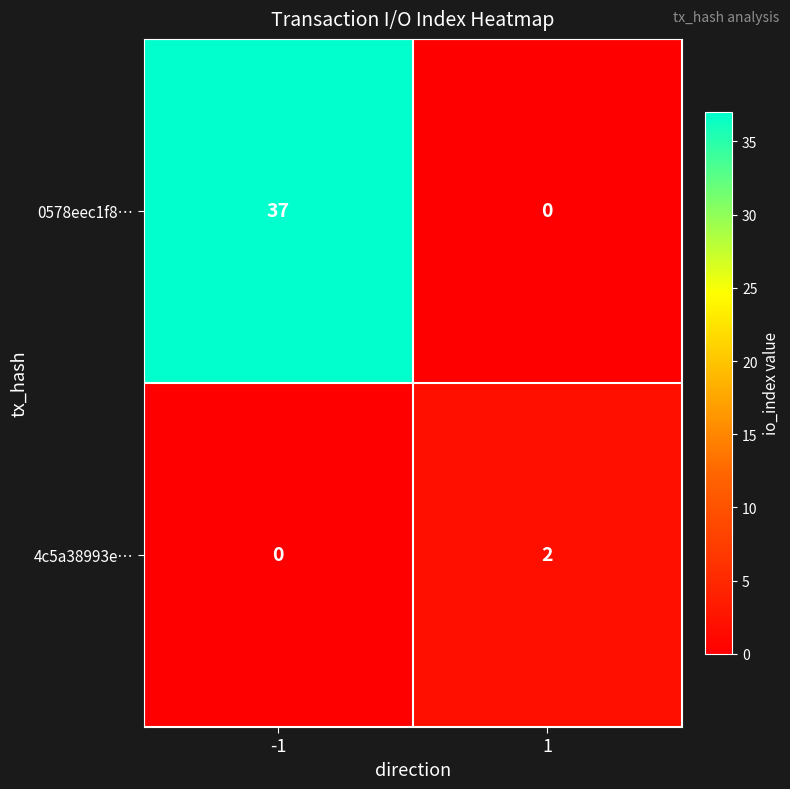

List the series in order of their peak value, highest first.

0578eec1f8…, 4c5a38993e…